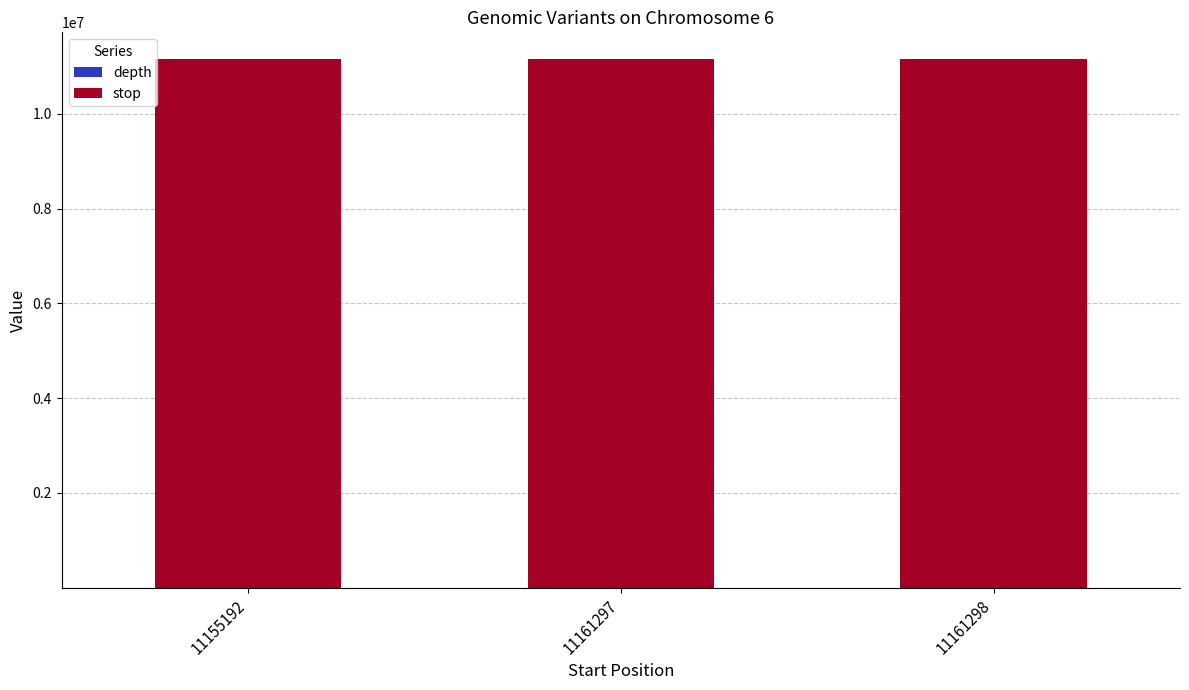

Is it true that depth equals 34 at 11155192?

False